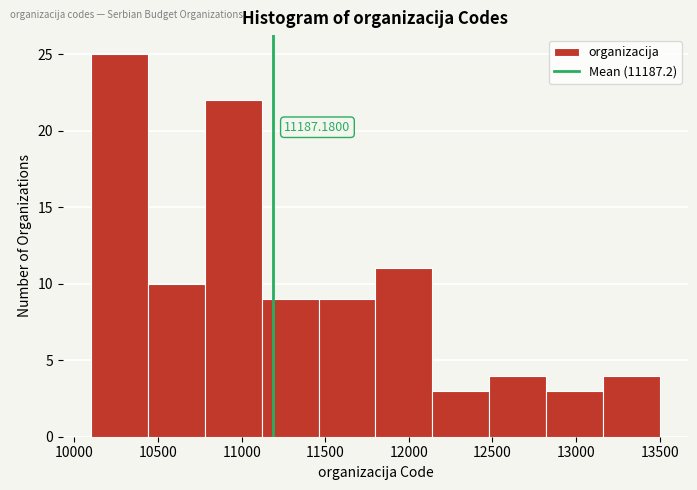

Over which range of the x-axis is the bar tallest?

10100 to 10440